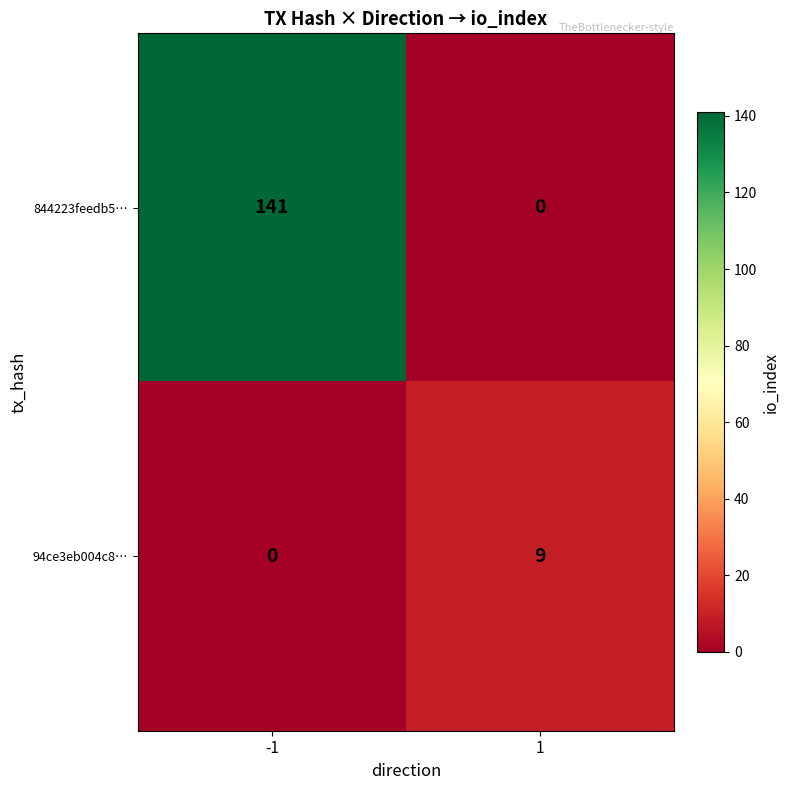

At -1, list the series in order from largest to smallest.

844223feedb5…, 94ce3eb004c8…